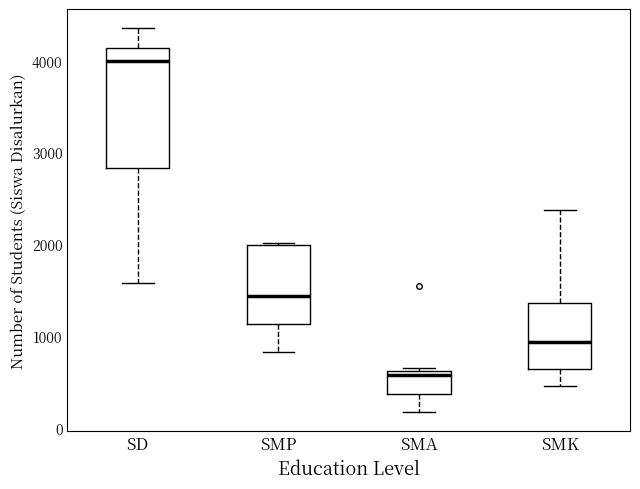

Which box is the tallest, from its lower edge to its upper edge?

SD